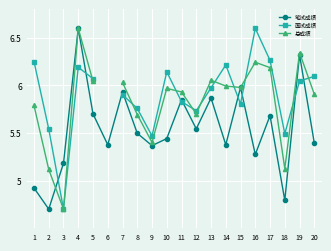

Which series changed the most between 15 and 17?

面试成绩